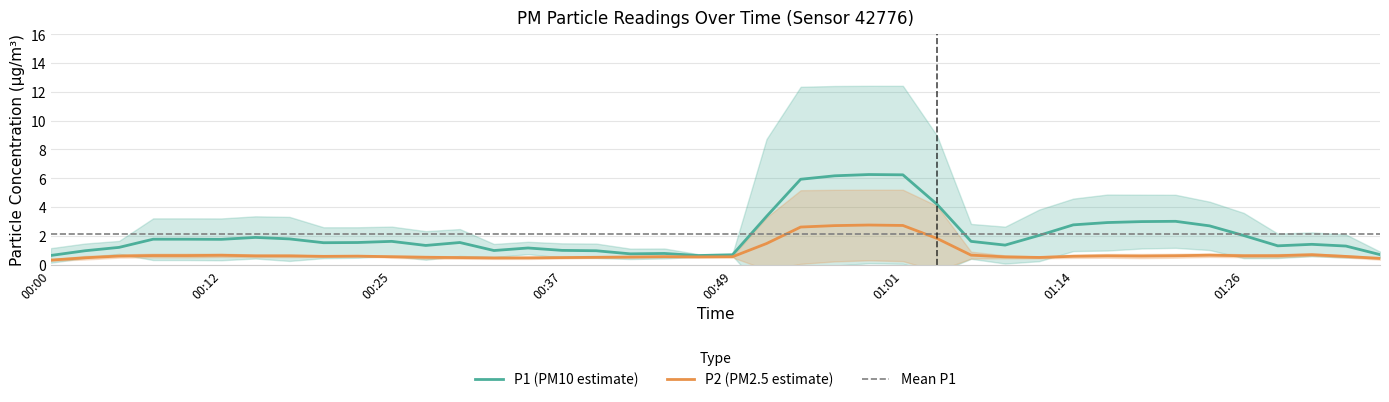

Reading right to left, transcribe all the data shown in this chart.

P1 (PM10 estimate): 0.7	1.3	1.4	1.3	2.0	2.7	3.0	3.0	2.9	2.8	2.0	1.4	1.6	4.2	6.2	6.3	6.2	5.9	3.4	0.7	0.6	0.8	0.8	1.0	1.0	1.2	1.0	1.5	1.3	1.6	1.5	1.5	1.8	1.9	1.8	1.8	1.8	1.2	1.0	0.6
P2 (PM2.5 estimate): 0.4	0.6	0.7	0.6	0.6	0.7	0.6	0.6	0.6	0.6	0.5	0.5	0.7	1.8	2.7	2.8	2.7	2.6	1.5	0.5	0.5	0.6	0.5	0.5	0.5	0.5	0.5	0.5	0.5	0.6	0.6	0.6	0.6	0.6	0.7	0.6	0.6	0.6	0.5	0.3
Mean P1: 2.2	2.2	2.2	2.2	2.2	2.2	2.2	2.2	2.2	2.2	2.2	2.2	2.2	2.2	2.2	2.2	2.2	2.2	2.2	2.2	2.2	2.2	2.2	2.2	2.2	2.2	2.2	2.2	2.2	2.2	2.2	2.2	2.2	2.2	2.2	2.2	2.2	2.2	2.2	2.2